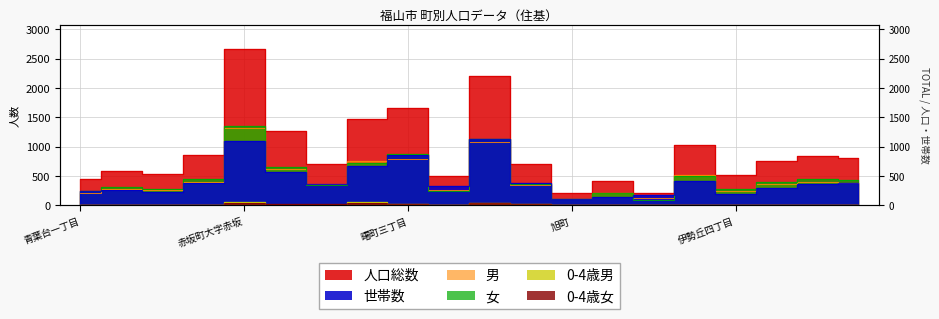

Count the number of categories in the chart.

20